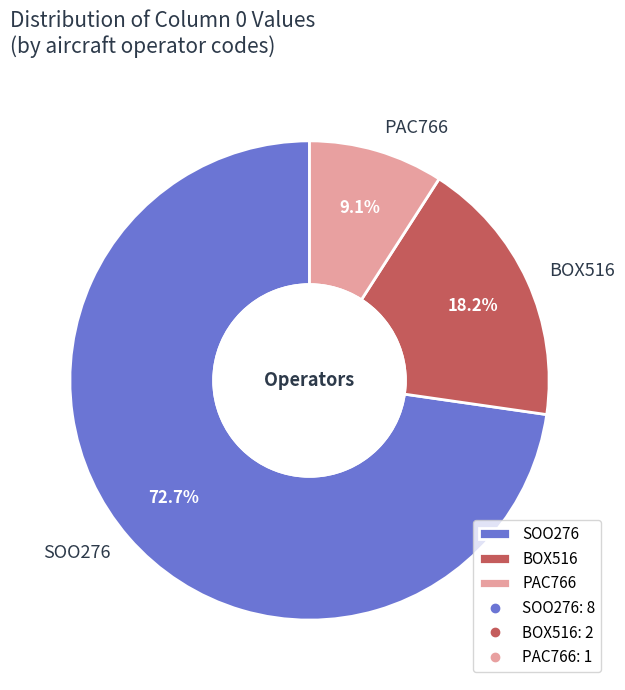

To the nearest percent, what percentage of the pie is BOX516?

18%